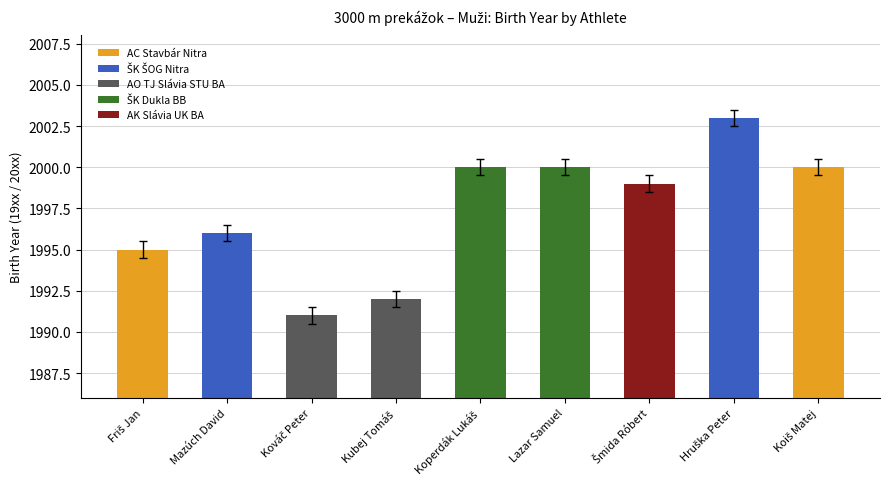

What is the minimum value shown in the chart?

1991